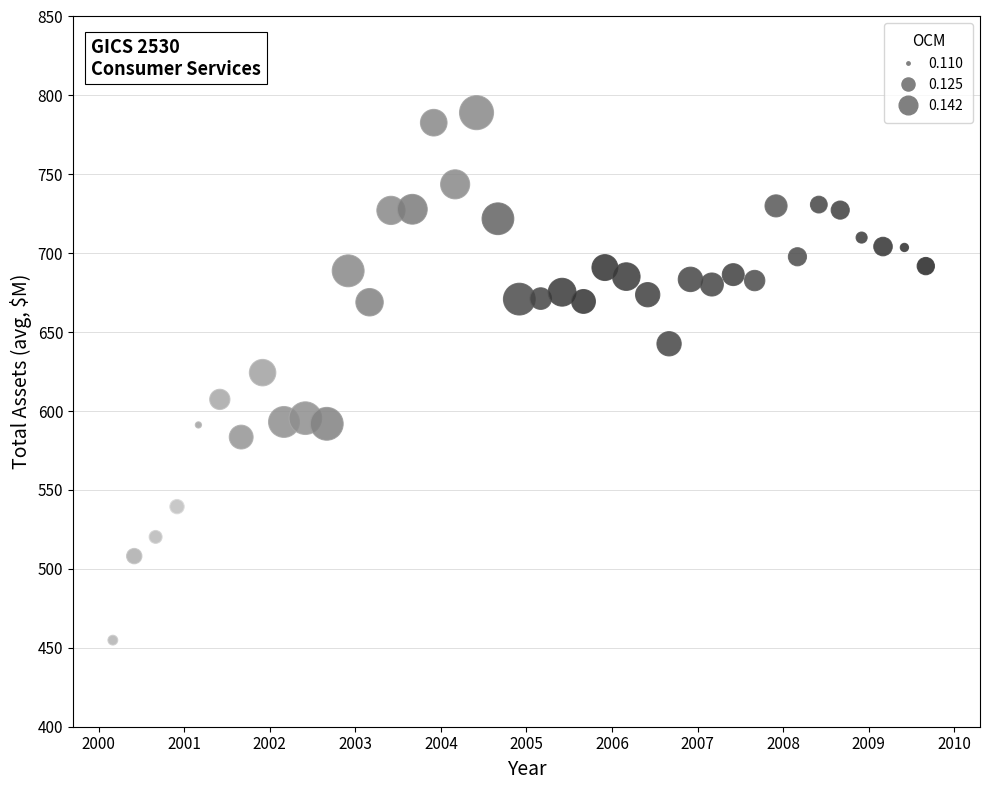

What is the range of X values (max minus min)?

9.5